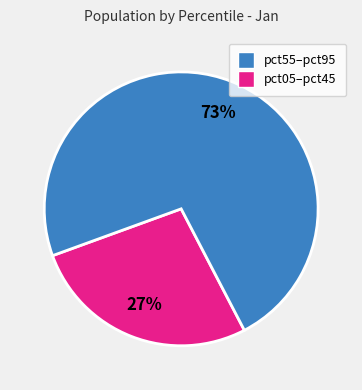

To the nearest percent, what is the average slice percentage?

50%